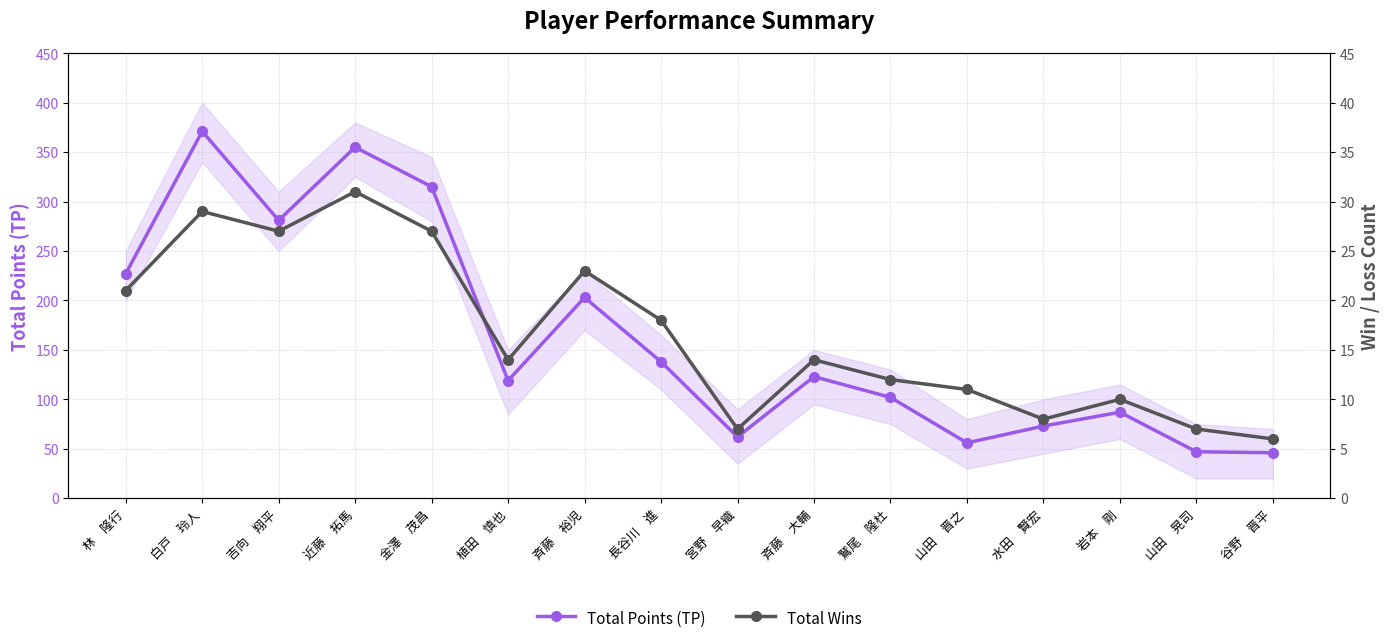

Is the value of Total Points (TP) at 山田　晃司 greater than the value of Total Wins at 金澤　茂昌?

Yes